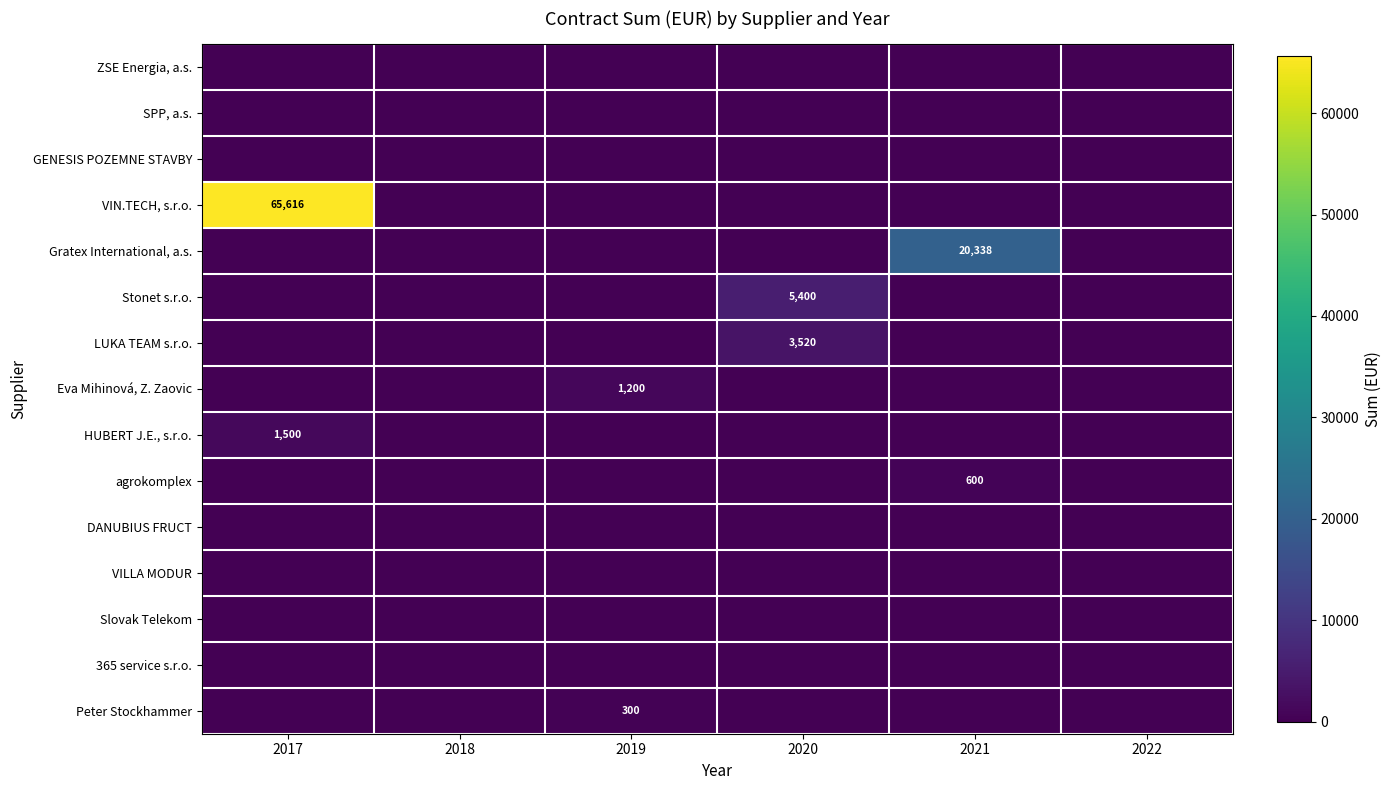

At how many categories does at least one series exceed 15347?

2